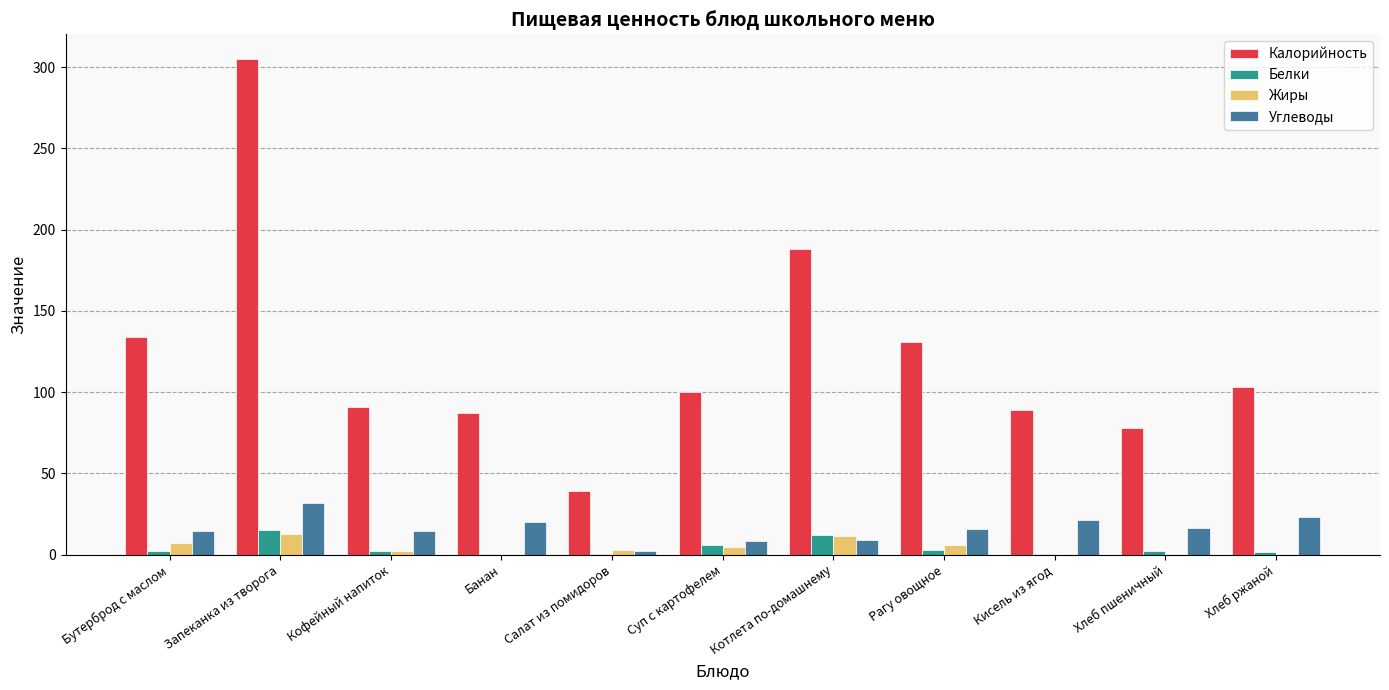

What value does the Жиры series have at Банан?

0.5